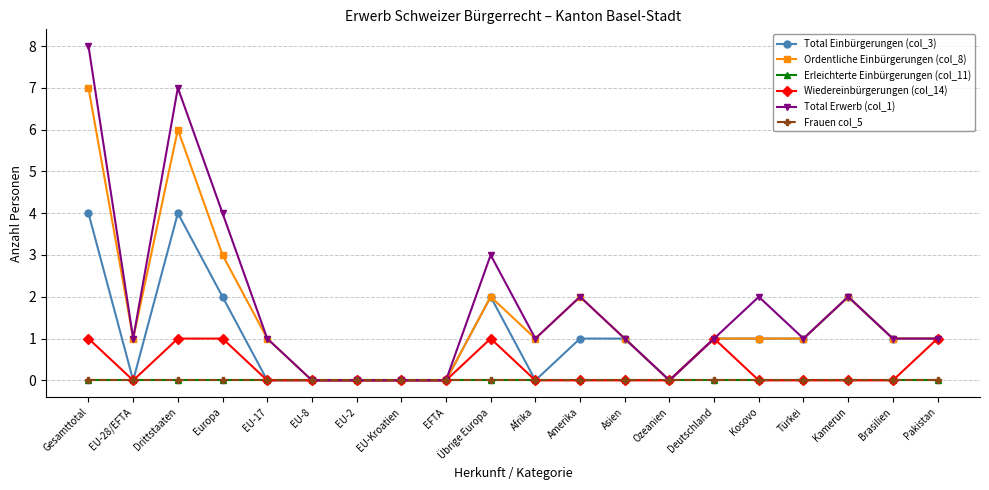

Is this an area chart (filled region under the line)?

No